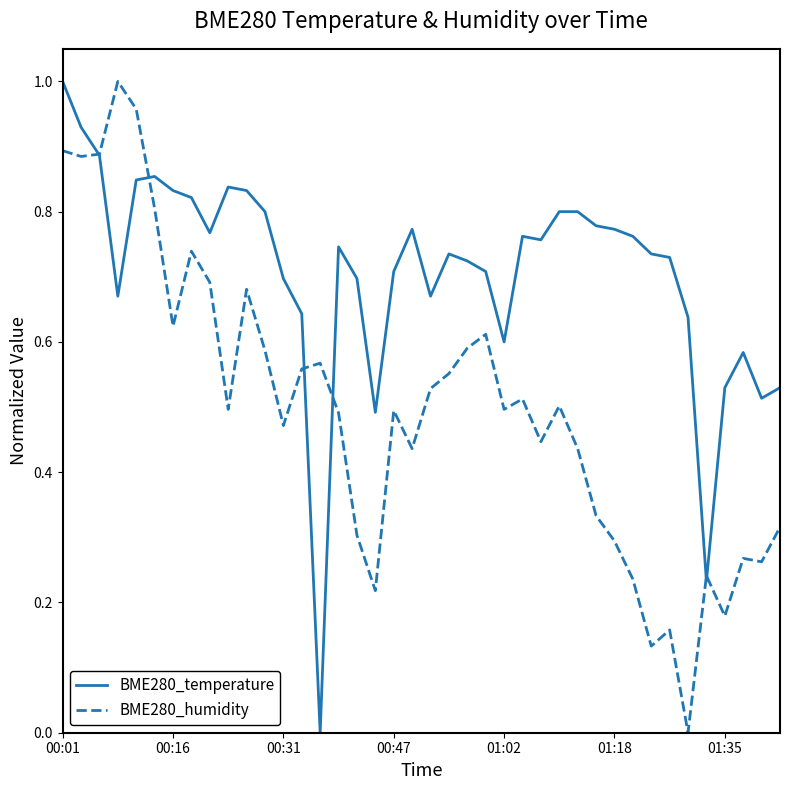

Which series has the largest total across all categories?

BME280_temperature